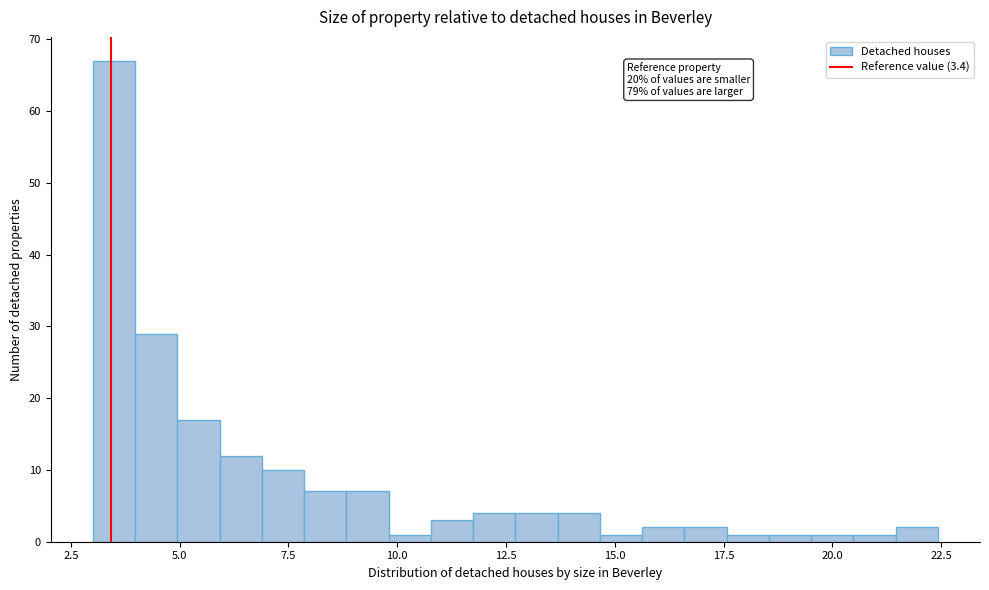

Read against the x-axis, roughly where is the centre of the tallest bar?

3.5